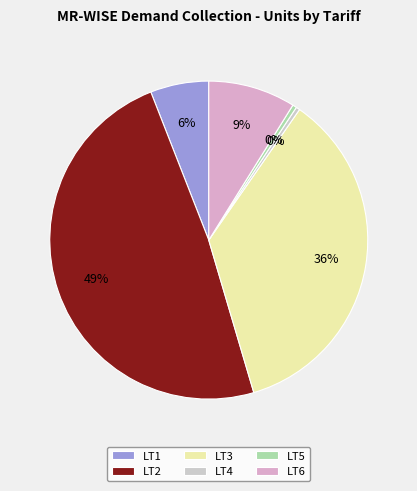

Count the number of slices in the pie.

6